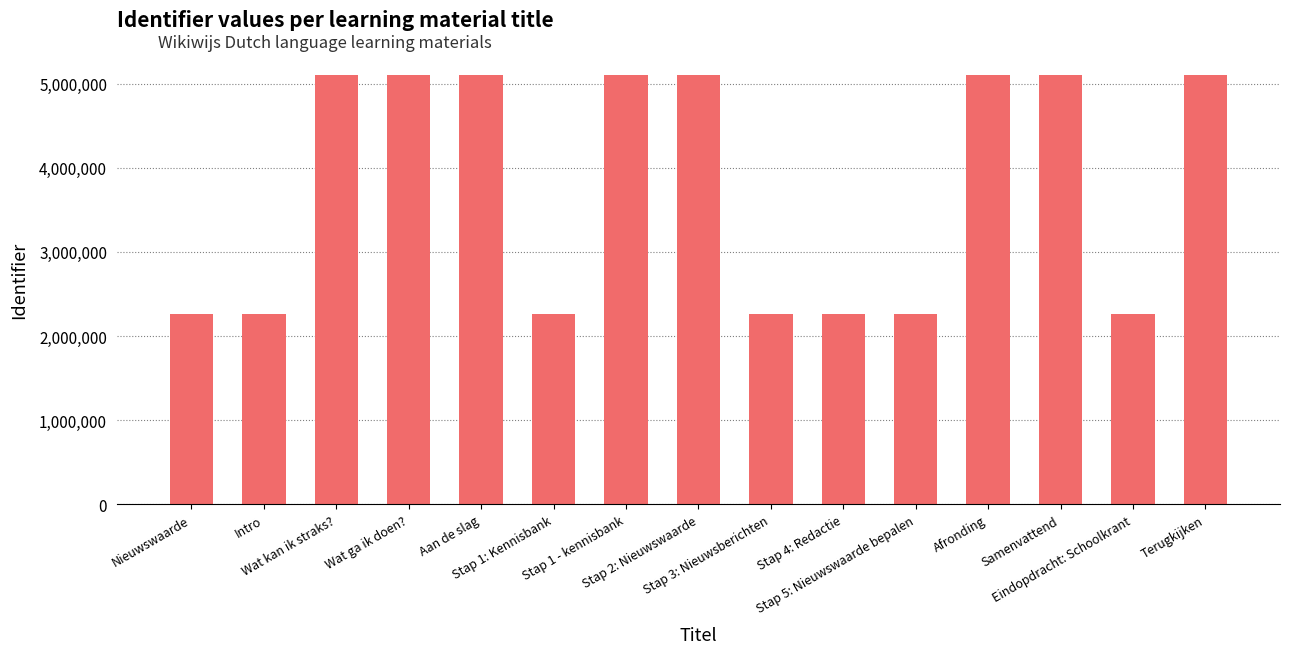

What is the maximum value shown in the chart?

5099115